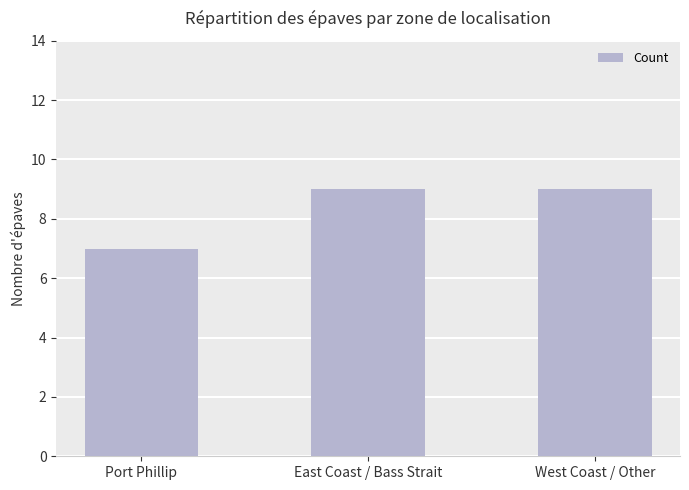

Reading left to right, transcribe all the data shown in this chart.

Port Phillip=7	East Coast / Bass Strait=9	West Coast / Other=9